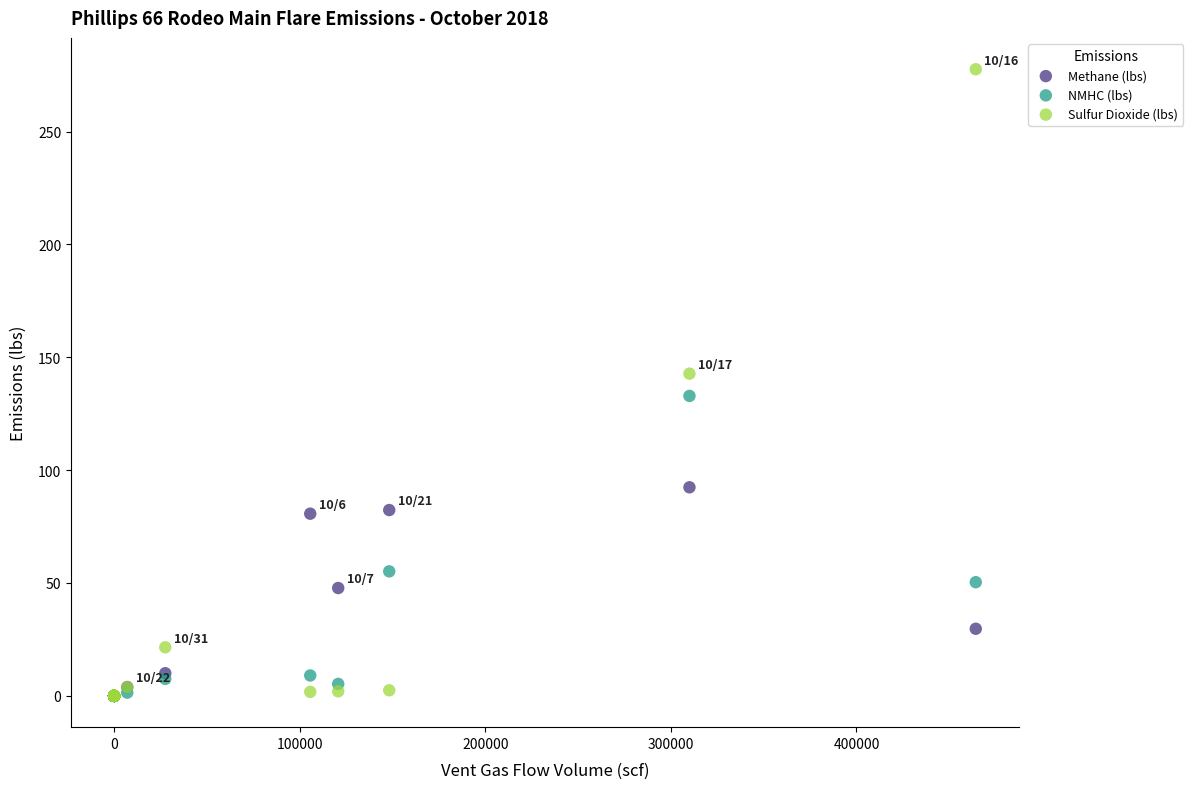

In the NMHC (lbs) series, what Y value is closest to 66?

55.1